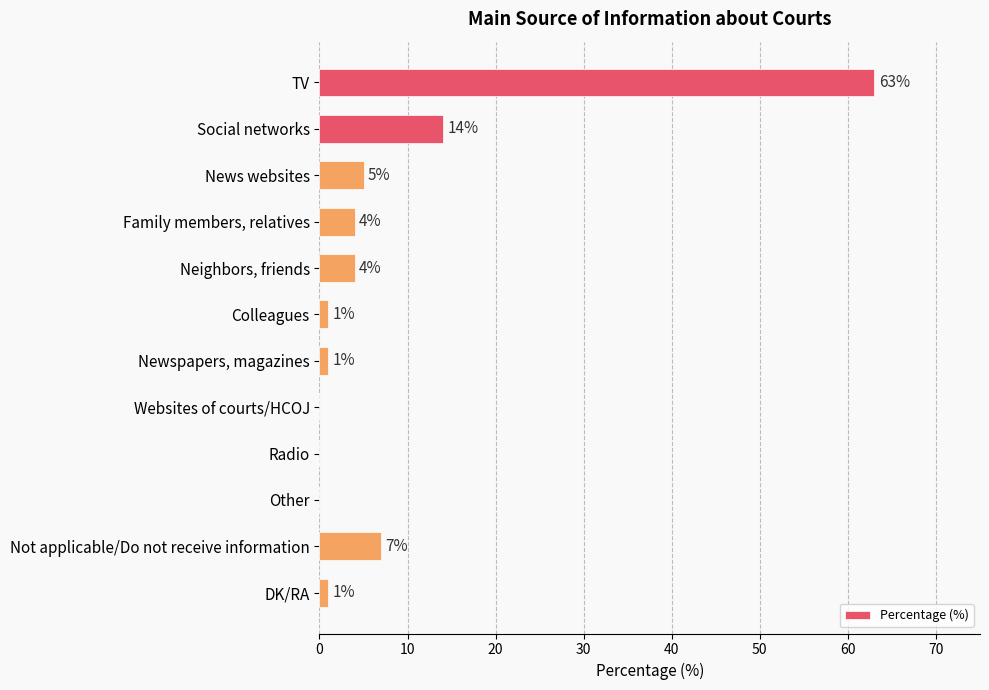

What is the greatest value displayed?

63